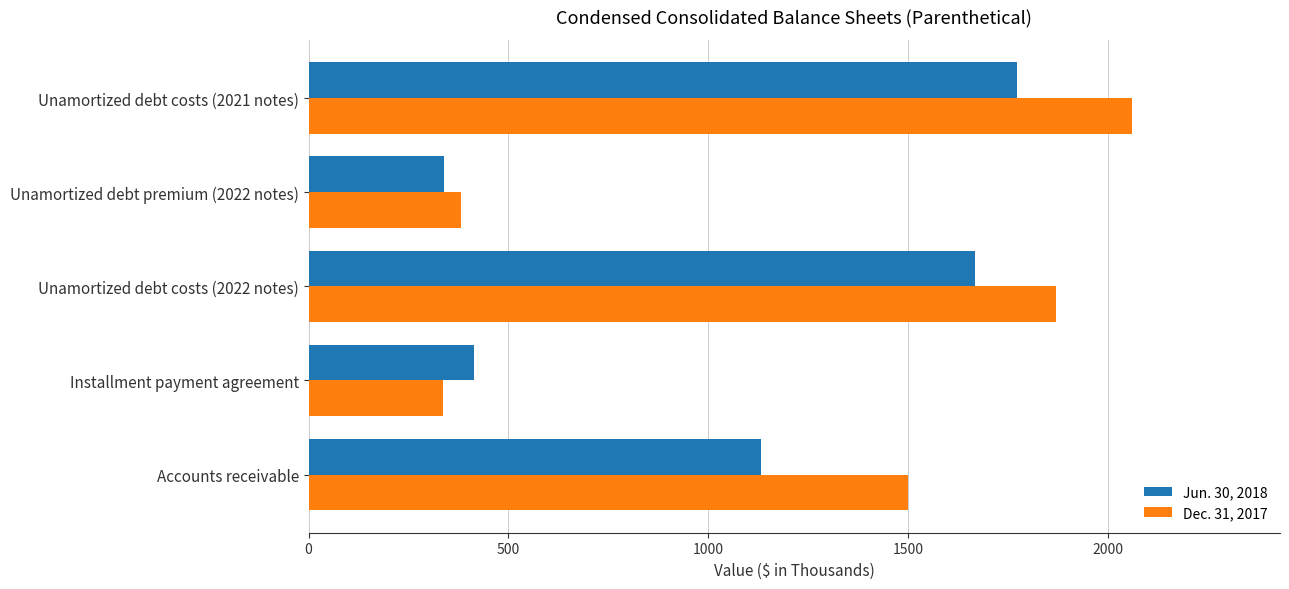

What is the difference between the Jun. 30, 2018 values at Unamortized debt costs (2021 notes) and Installment payment agreement?

1359